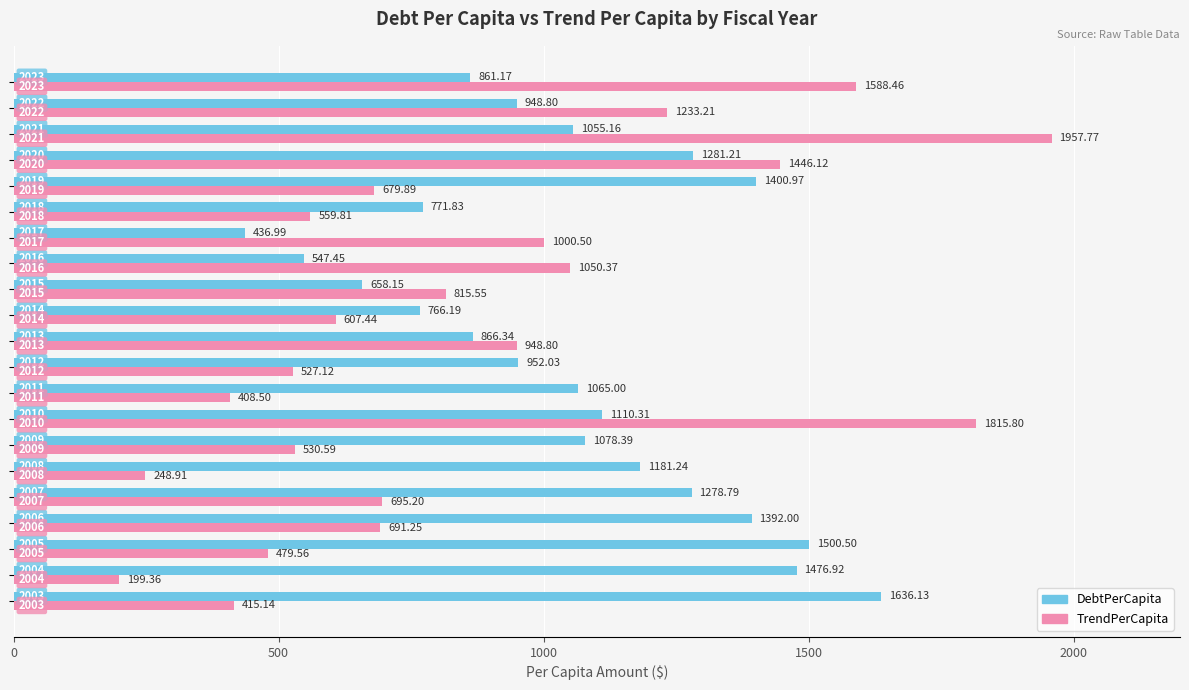

Which series has the largest range (max minus min)?

TrendPerCapita